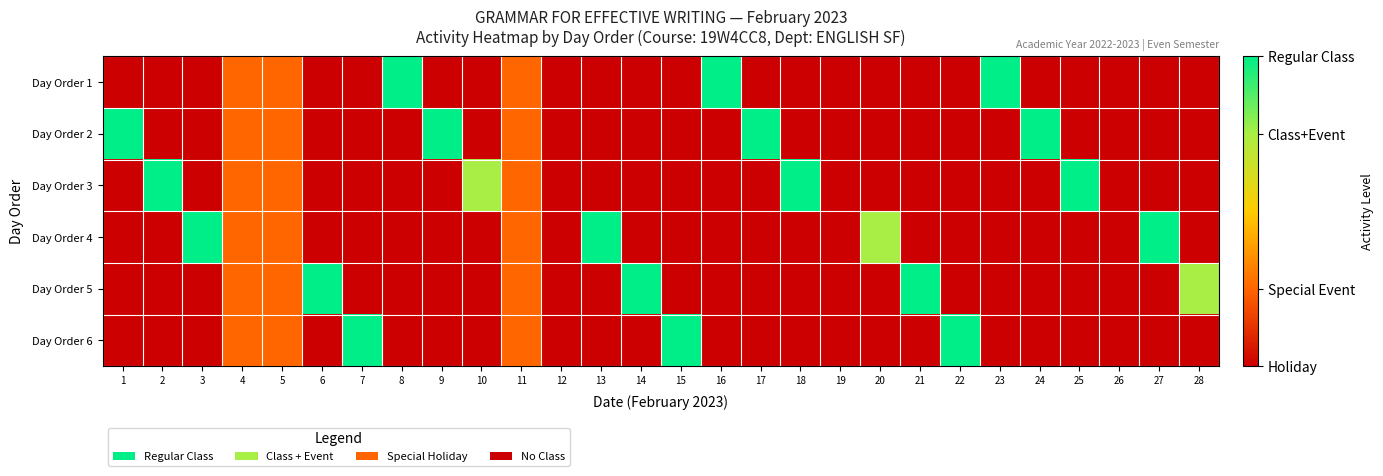

Reading right to left, what are all the values shown in this chart?

Day Order 1: 28=0.0	27=0.0	26=0.0	25=0.0	24=0.0	23=2.0	22=0.0	21=0.0	20=0.0	19=0.0	18=0.0	17=0.0	16=2.0	15=0.0	14=0.0	13=0.0	12=0.0	11=0.5	10=0.0	9=0.0	8=2.0	7=0.0	6=0.0	5=0.5	4=0.5	3=0.0	2=0.0	1=0.0
Day Order 2: 28=0.0	27=0.0	26=0.0	25=0.0	24=2.0	23=0.0	22=0.0	21=0.0	20=0.0	19=0.0	18=0.0	17=2.0	16=0.0	15=0.0	14=0.0	13=0.0	12=0.0	11=0.5	10=0.0	9=2.0	8=0.0	7=0.0	6=0.0	5=0.5	4=0.5	3=0.0	2=0.0	1=2.0
Day Order 3: 28=0.0	27=0.0	26=0.0	25=2.0	24=0.0	23=0.0	22=0.0	21=0.0	20=0.0	19=0.0	18=2.0	17=0.0	16=0.0	15=0.0	14=0.0	13=0.0	12=0.0	11=0.5	10=1.5	9=0.0	8=0.0	7=0.0	6=0.0	5=0.5	4=0.5	3=0.0	2=2.0	1=0.0
Day Order 4: 28=0.0	27=2.0	26=0.0	25=0.0	24=0.0	23=0.0	22=0.0	21=0.0	20=1.5	19=0.0	18=0.0	17=0.0	16=0.0	15=0.0	14=0.0	13=2.0	12=0.0	11=0.5	10=0.0	9=0.0	8=0.0	7=0.0	6=0.0	5=0.5	4=0.5	3=2.0	2=0.0	1=0.0
Day Order 5: 28=1.5	27=0.0	26=0.0	25=0.0	24=0.0	23=0.0	22=0.0	21=2.0	20=0.0	19=0.0	18=0.0	17=0.0	16=0.0	15=0.0	14=2.0	13=0.0	12=0.0	11=0.5	10=0.0	9=0.0	8=0.0	7=0.0	6=2.0	5=0.5	4=0.5	3=0.0	2=0.0	1=0.0
Day Order 6: 28=0.0	27=0.0	26=0.0	25=0.0	24=0.0	23=0.0	22=2.0	21=0.0	20=0.0	19=0.0	18=0.0	17=0.0	16=0.0	15=2.0	14=0.0	13=0.0	12=0.0	11=0.5	10=0.0	9=0.0	8=0.0	7=2.0	6=0.0	5=0.5	4=0.5	3=0.0	2=0.0	1=0.0